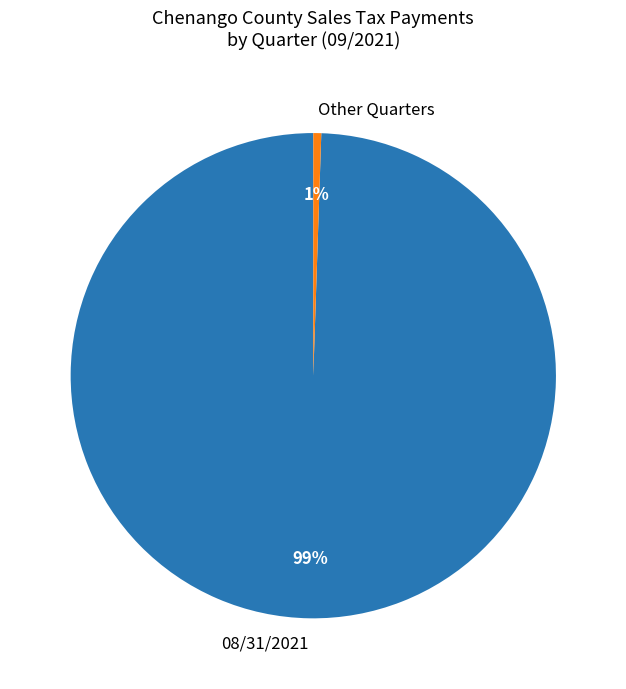

To the nearest percent, what is the average slice percentage?

50%